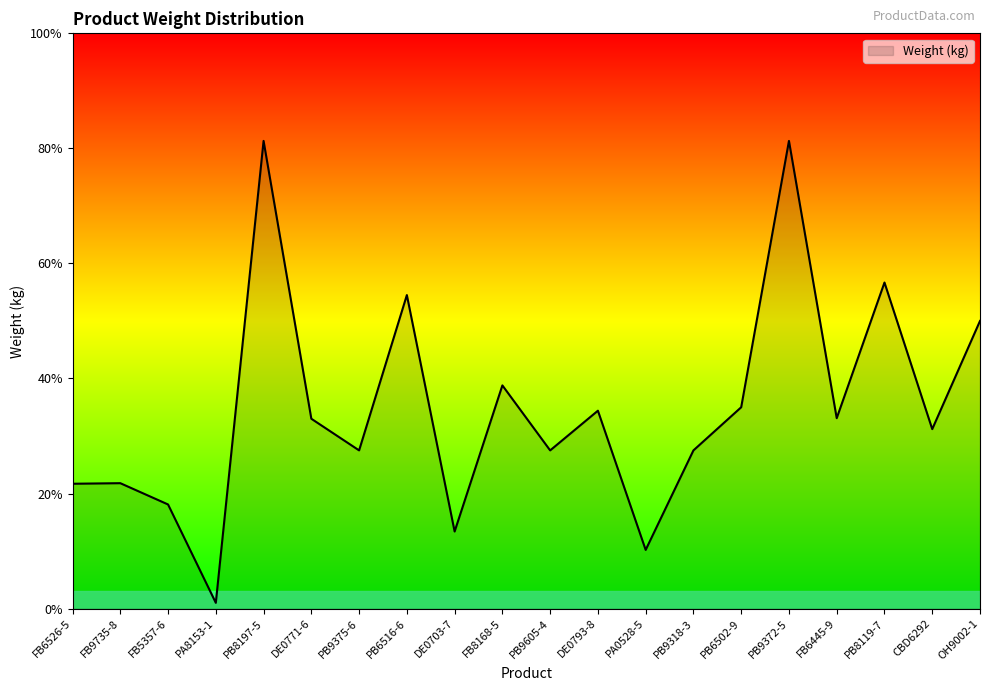

Does the chart display data point markers on the line(s)?

No